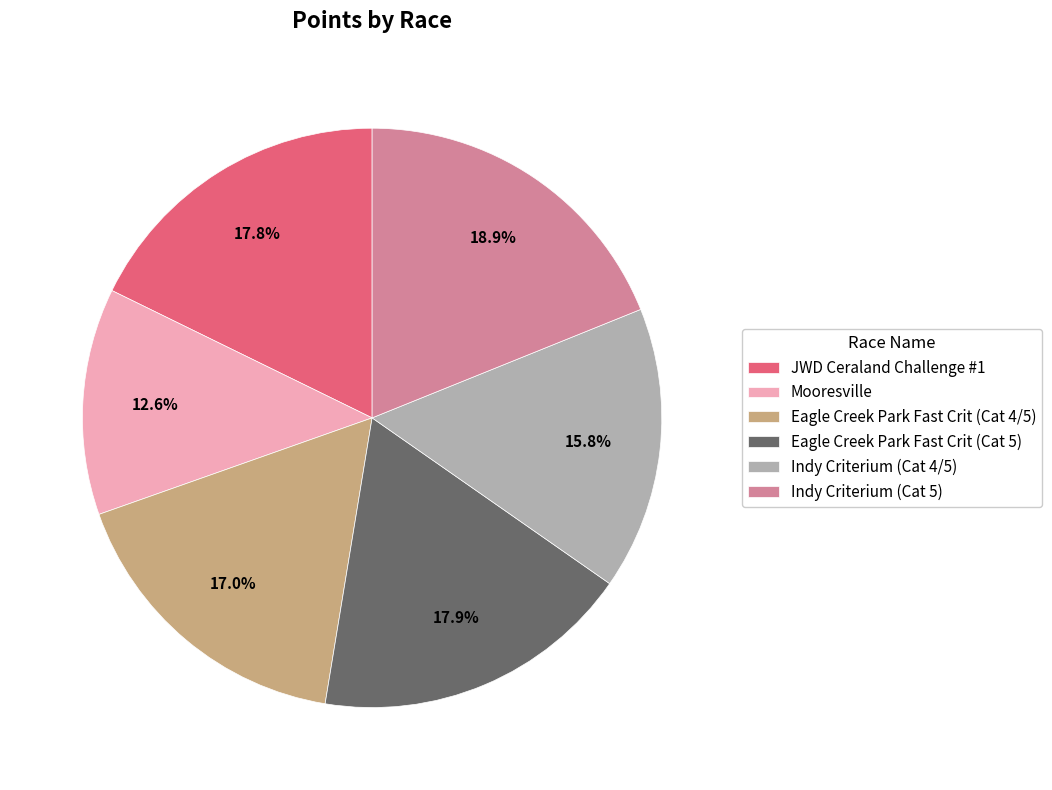

Which slice is the largest?

Indy Criterium (Cat 5)